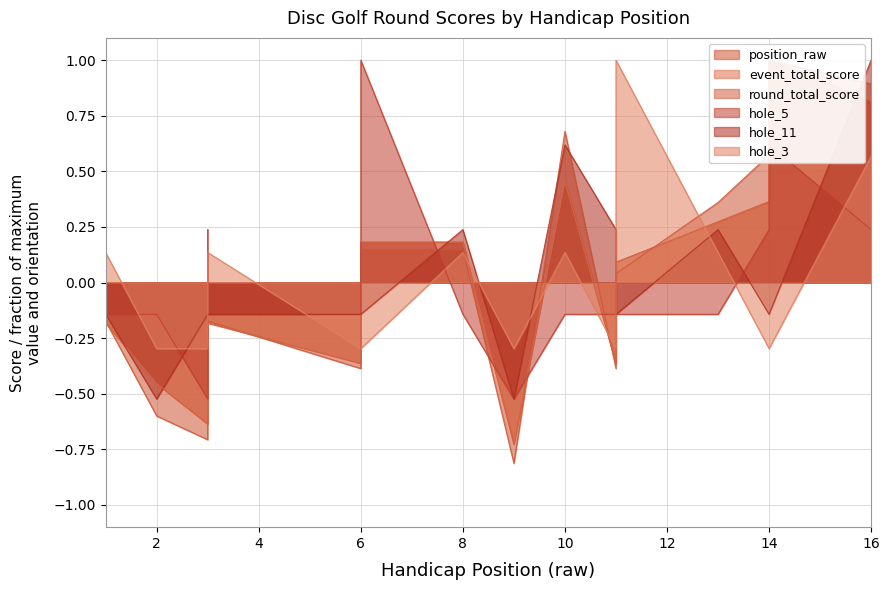

True or false: position_raw has a value of -0.3 at 1.

False